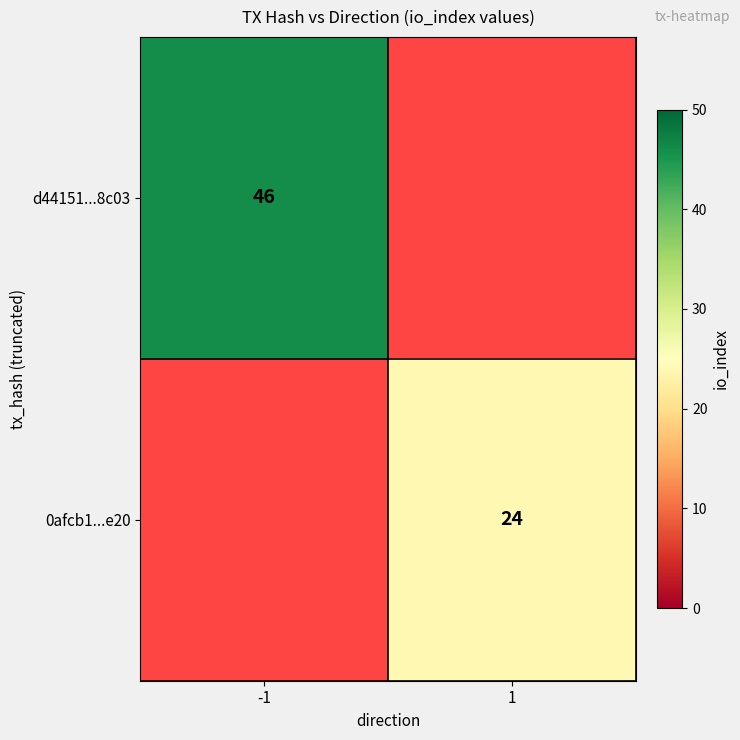

The 0afcb1...e20 series shows 7.1 at 1. True or false?

False